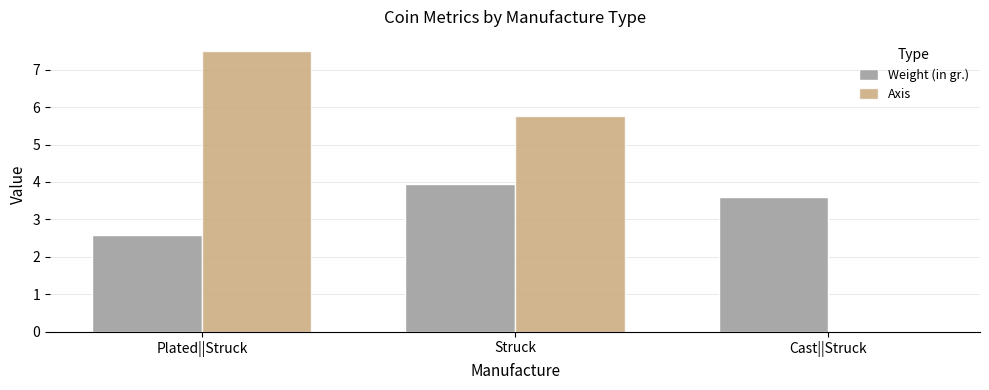

Which series has the largest total across all categories?

Axis